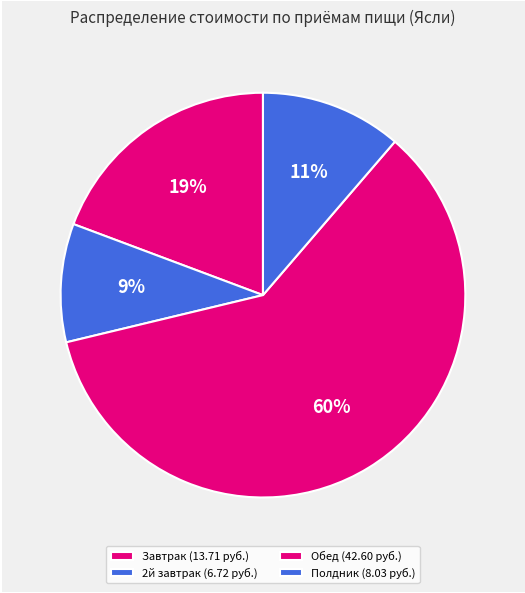

Combined, do 2й завтрак and Завтрак account for over 50%?

No